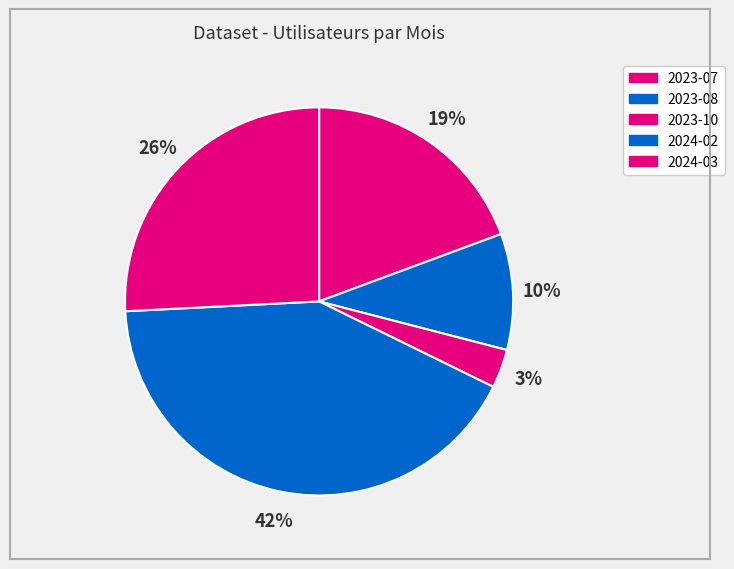

Rank the categories by value from lowest to highest.

2023-10, 2023-08, 2023-07, 2024-03, 2024-02